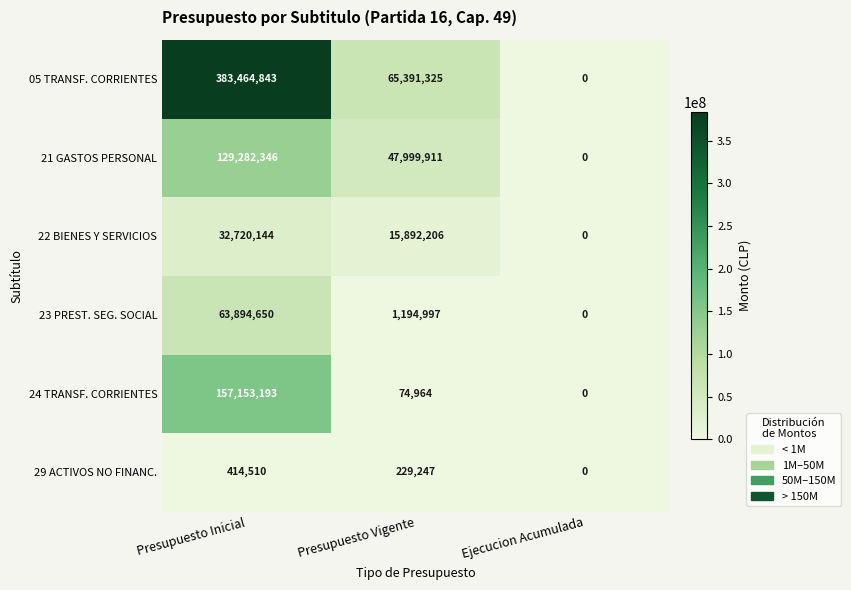

At which label is 05 TRANSF. CORRIENTES closest to 191732421?

Presupuesto Vigente